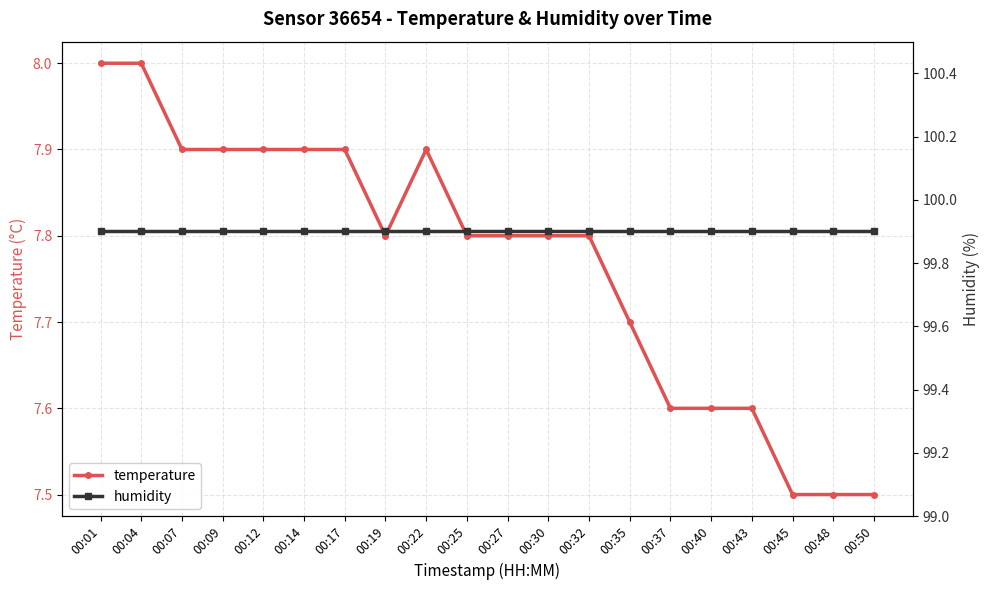

The value of temperature at 00:12 is 7.9. True or false?

True